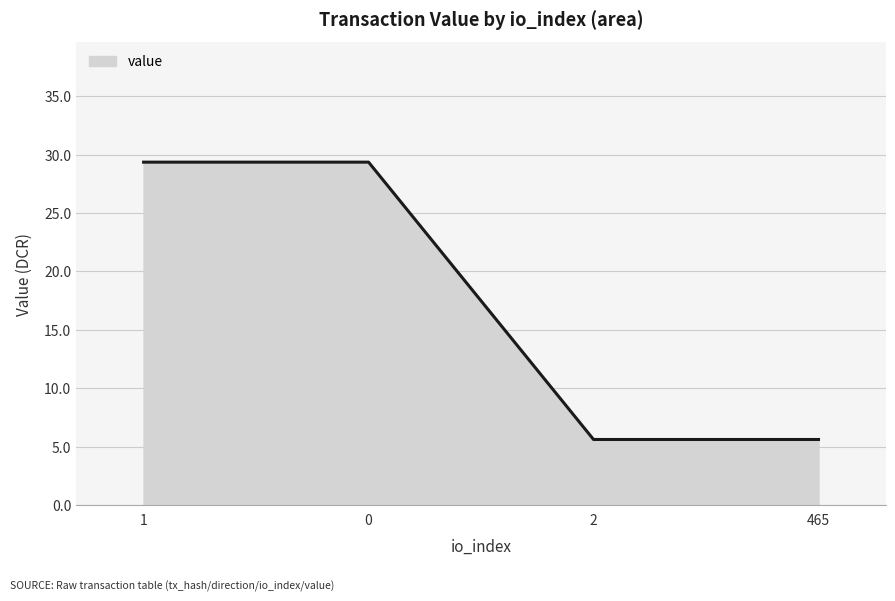

How many values are below 29?

2